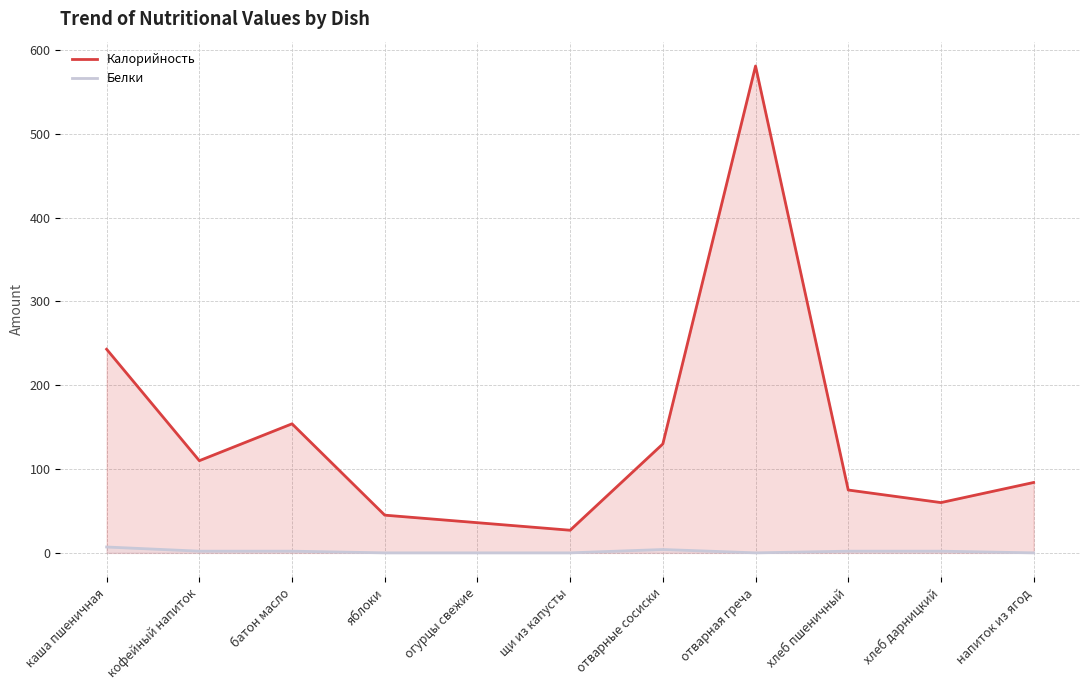

True or false: Калорийность and Белки intersect in this chart.

False